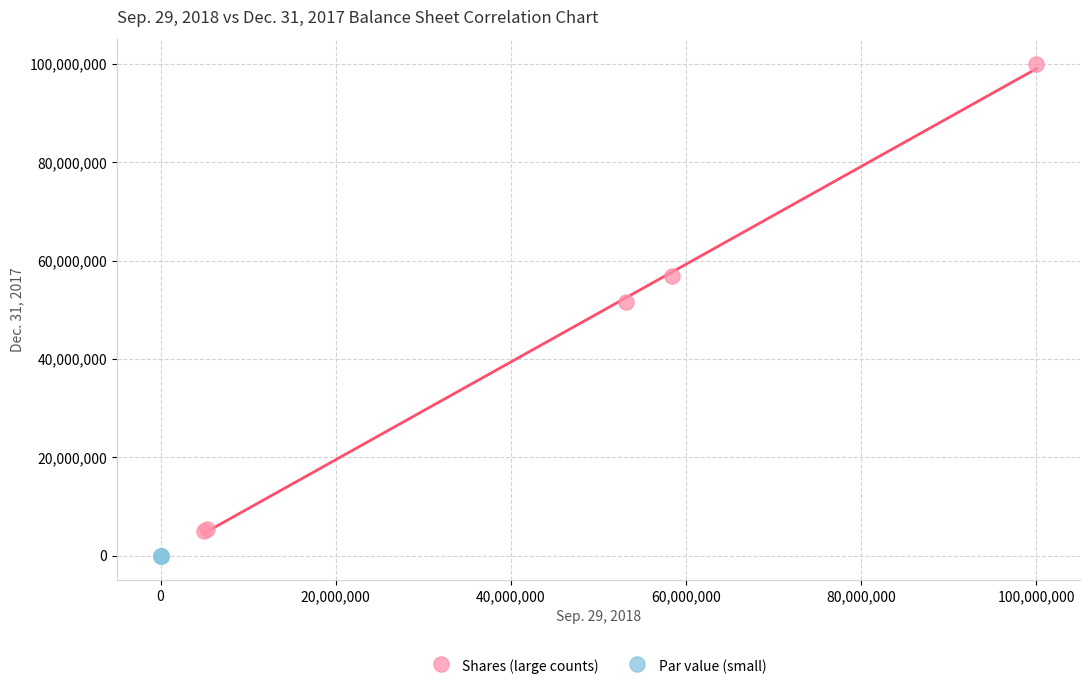

Which series reaches the minimum Y coordinate?

Par value (small)